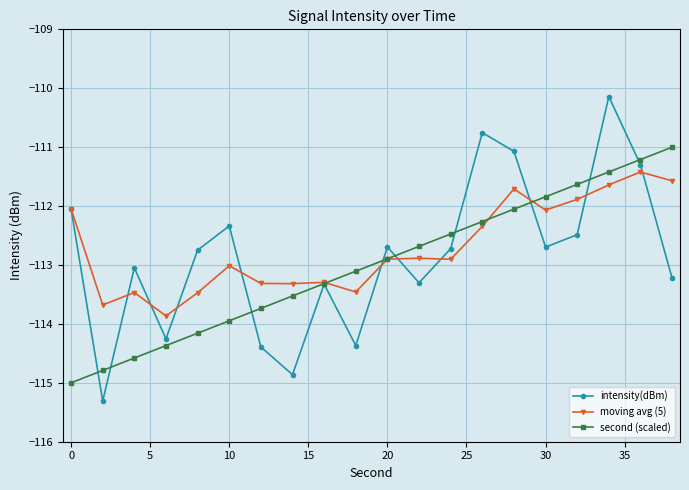

What is the maximum value shown in the chart?

-110.1